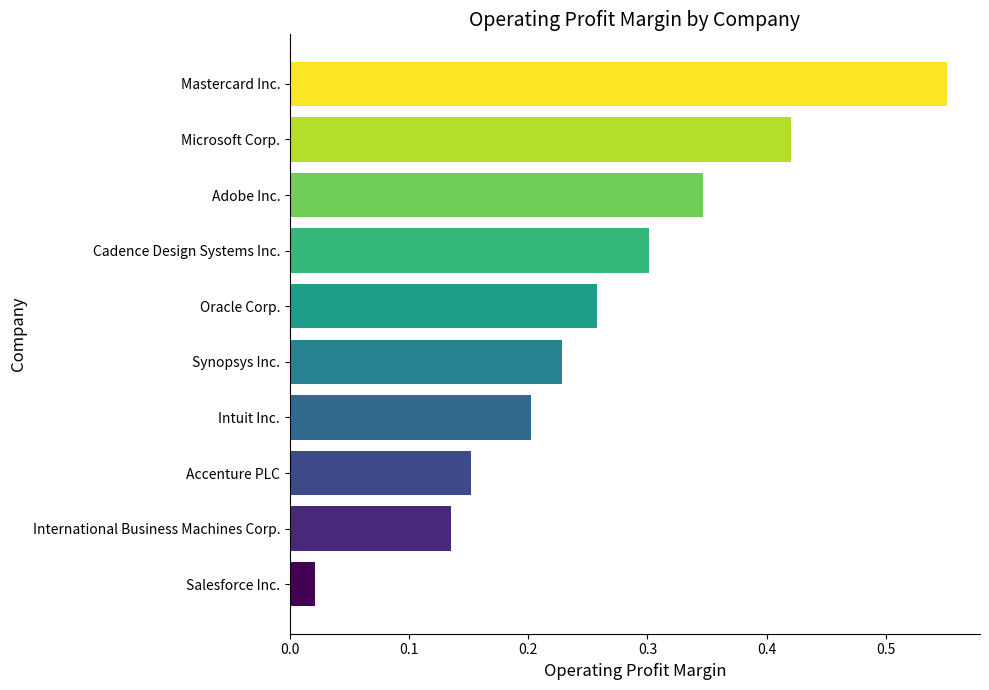

What is the difference between the maximum and minimum values?

0.5